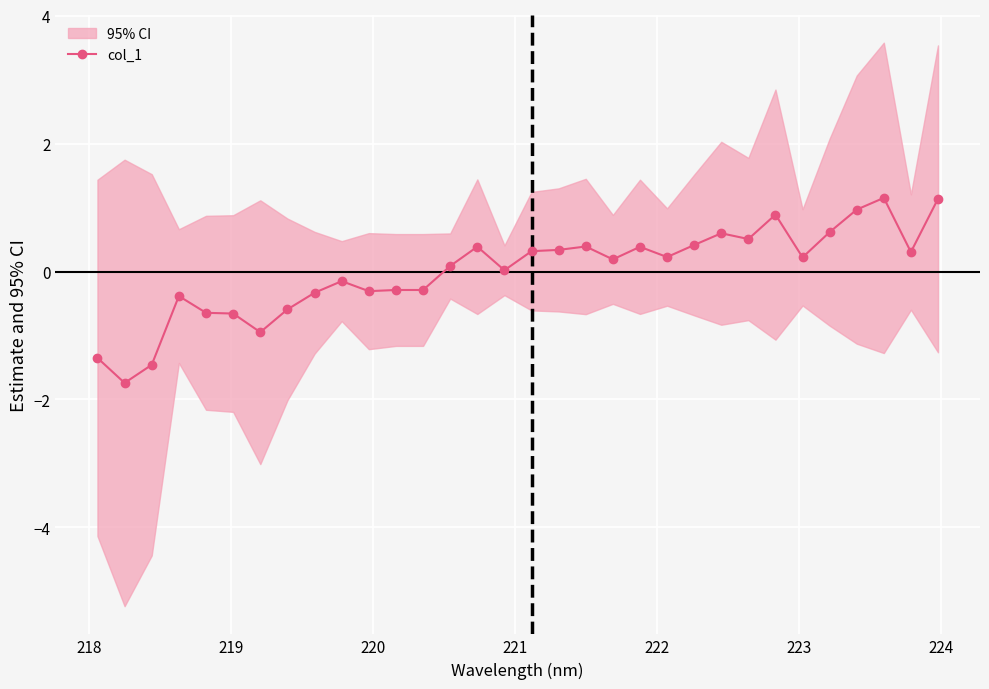

How many values are below 0?

13